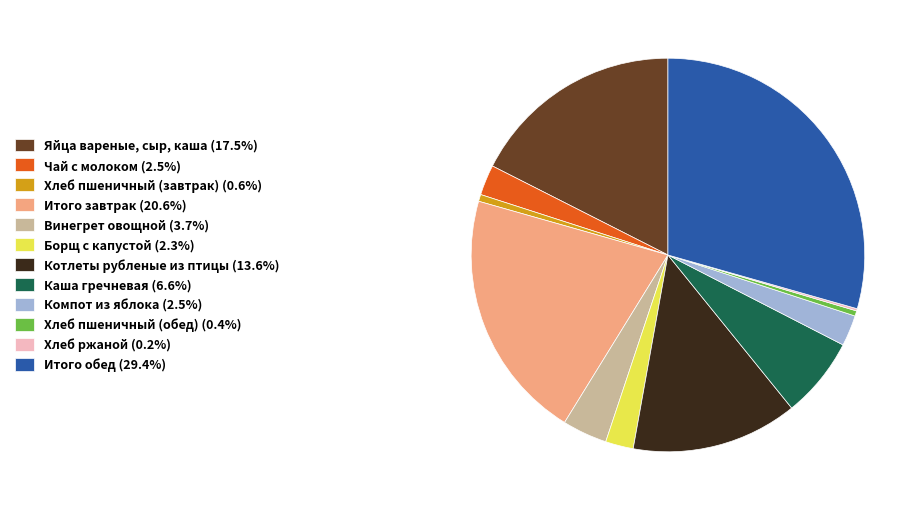

Is the sum of Итого обед (29.4%) and Яйца вареные, сыр, каша (17.5%) greater than half?

No